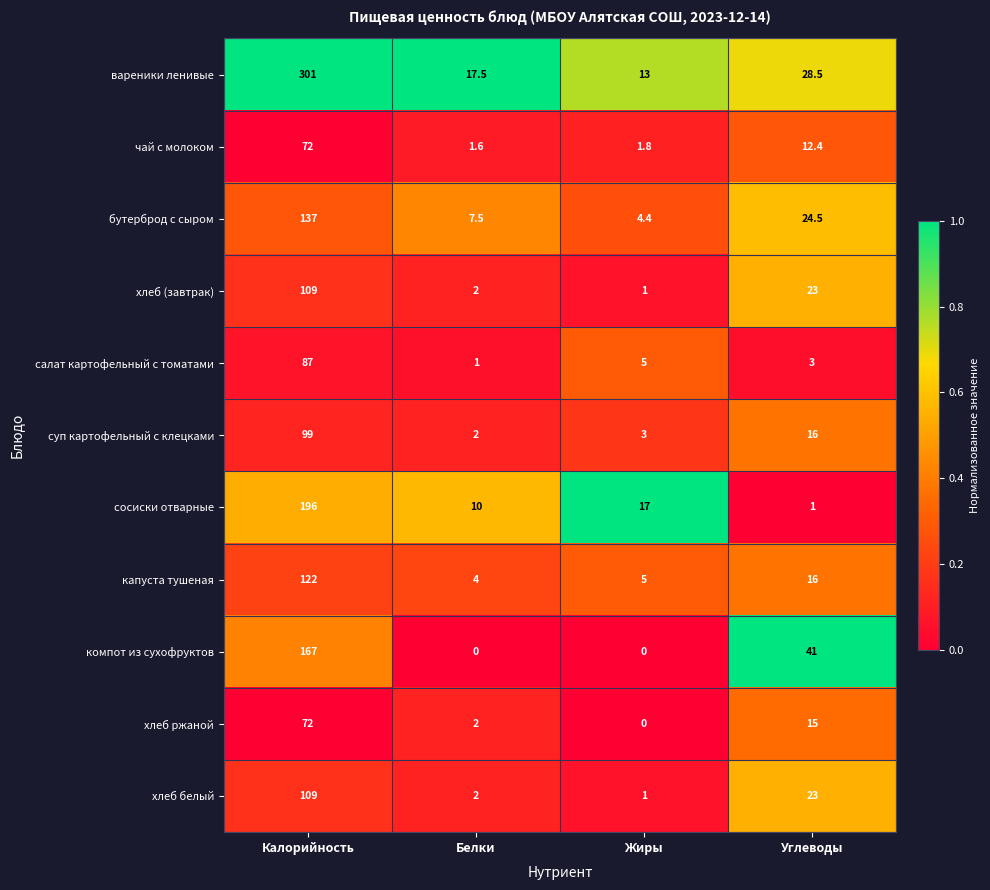

Which series changed the most between Жиры and Углеводы?

компот из сухофруктов